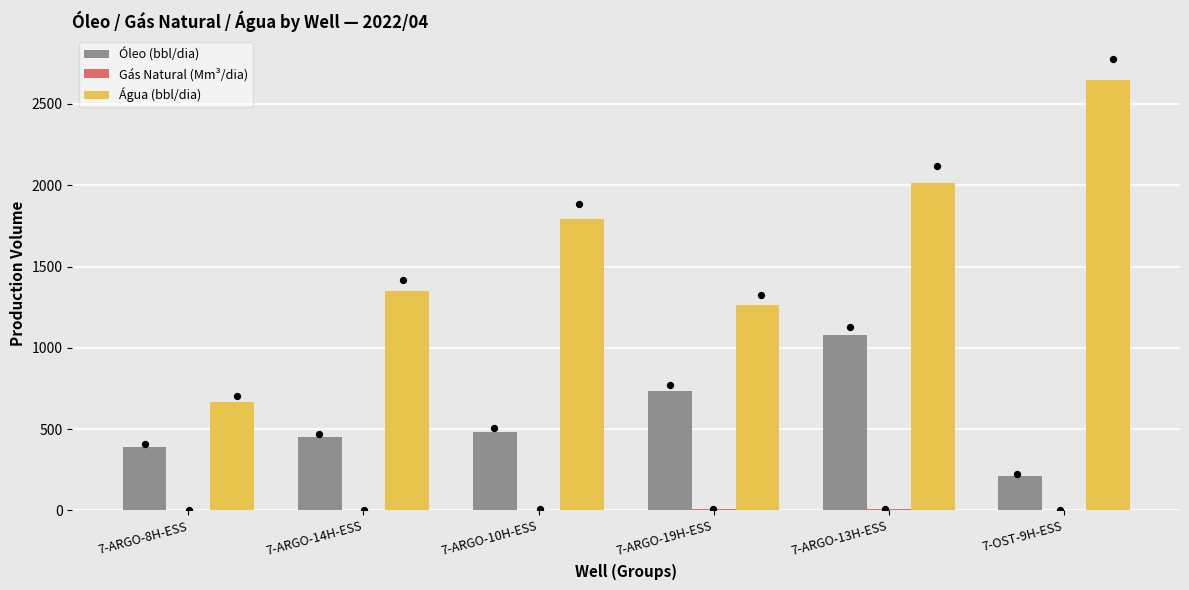

At which category is the sum across all series the highest?

7-ARGO-13H-ESS